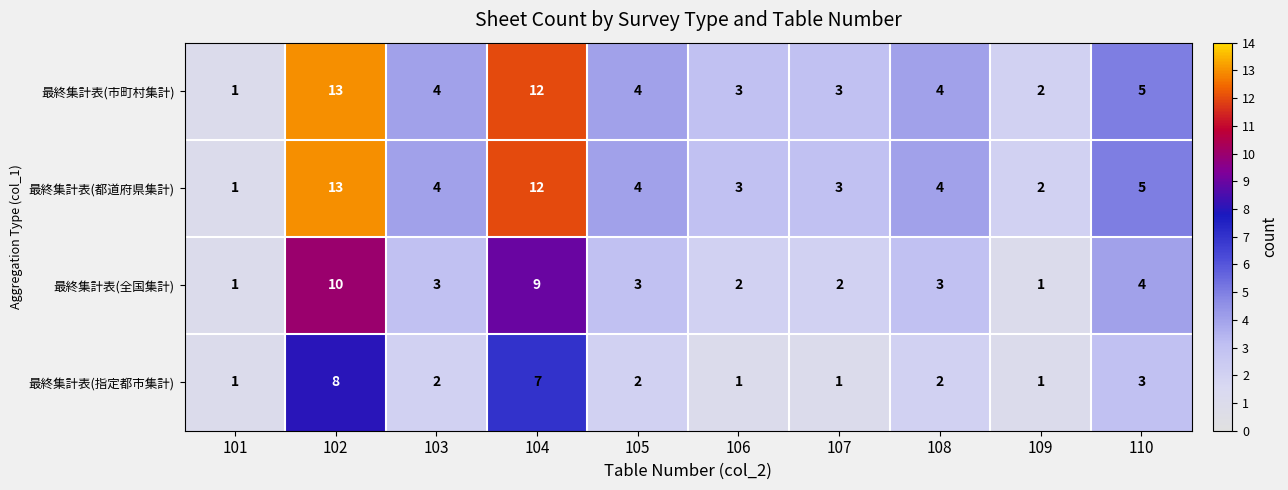

What is the greatest value displayed?

13